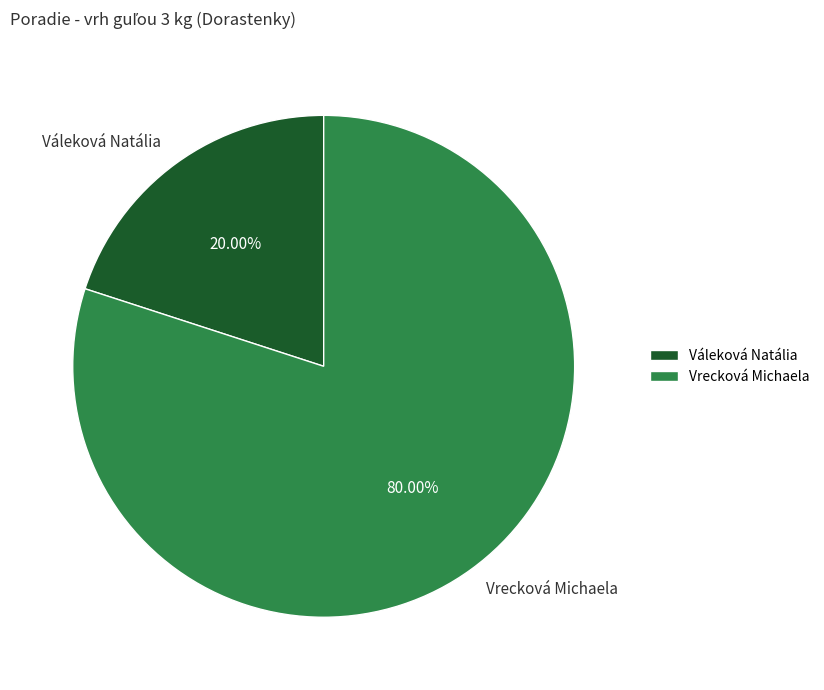

What is the ratio of the value at Vrecková Michaela to the value at Váleková Natália?

4.0